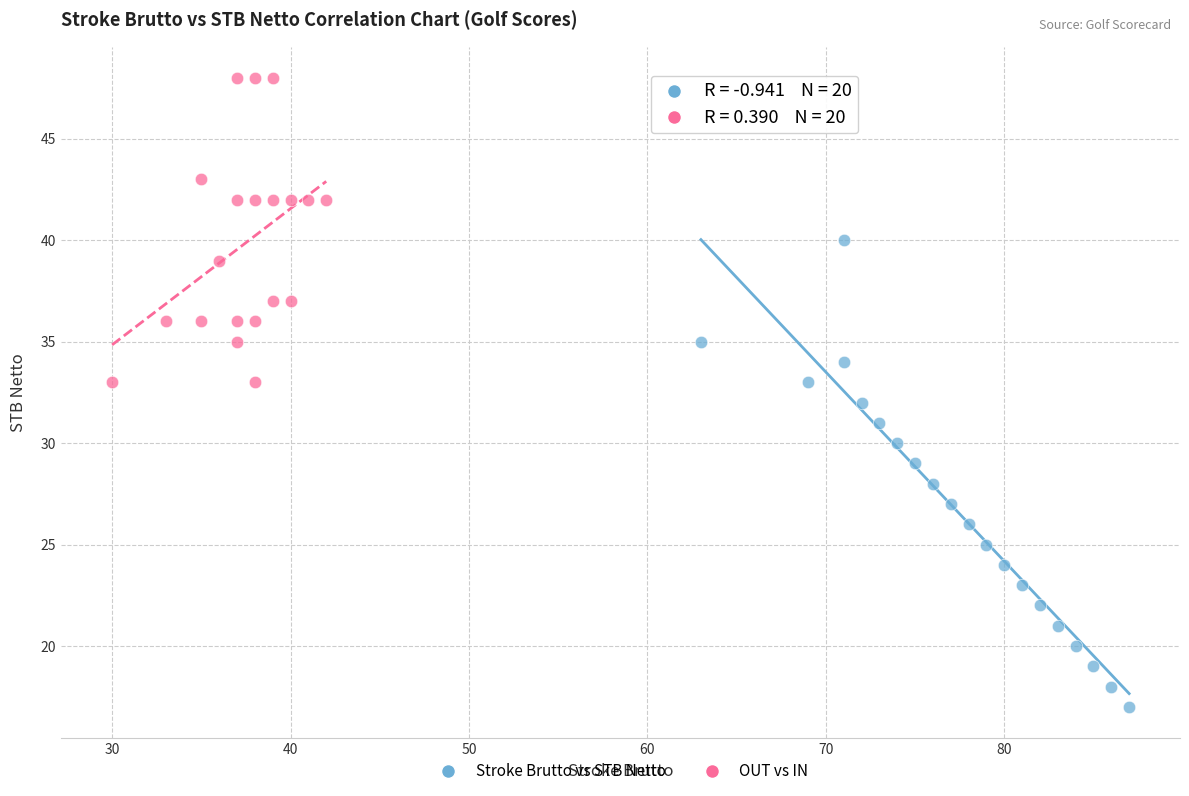

Which series contains the lowest Y value?

Stroke Brutto vs STB Netto